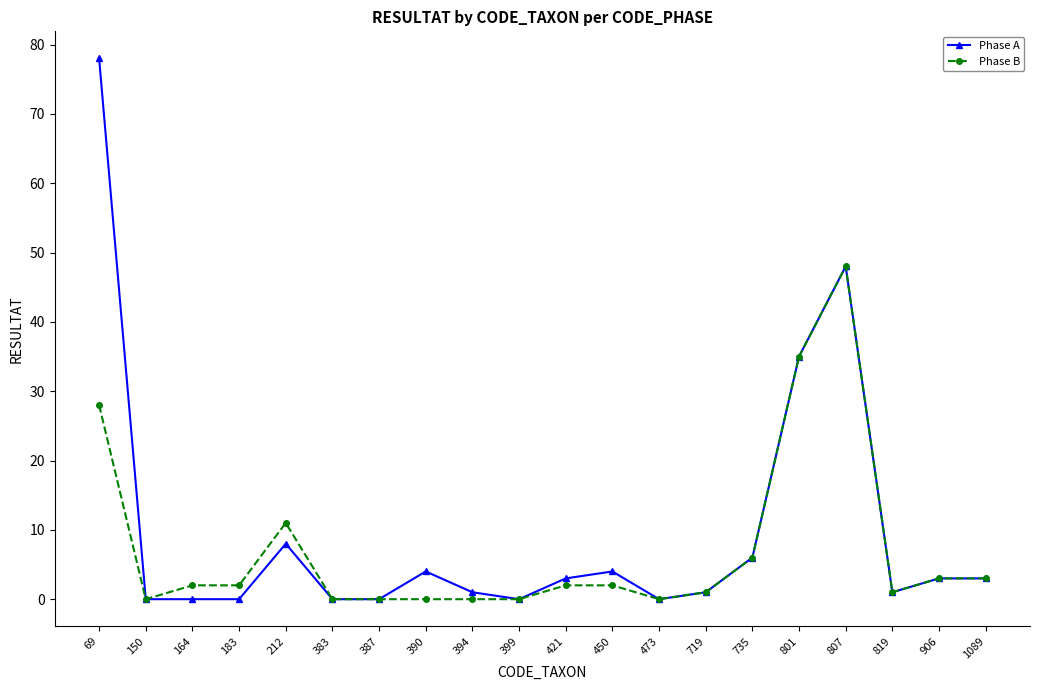

Reading left to right, what are all the values shown in this chart?

Phase A: 78	0	0	0	8	0	0	4	1	0	3	4	0	1	6	35	48	1	3	3
Phase B: 28	0	2	2	11	0	0	0	0	0	2	2	0	1	6	35	48	1	3	3